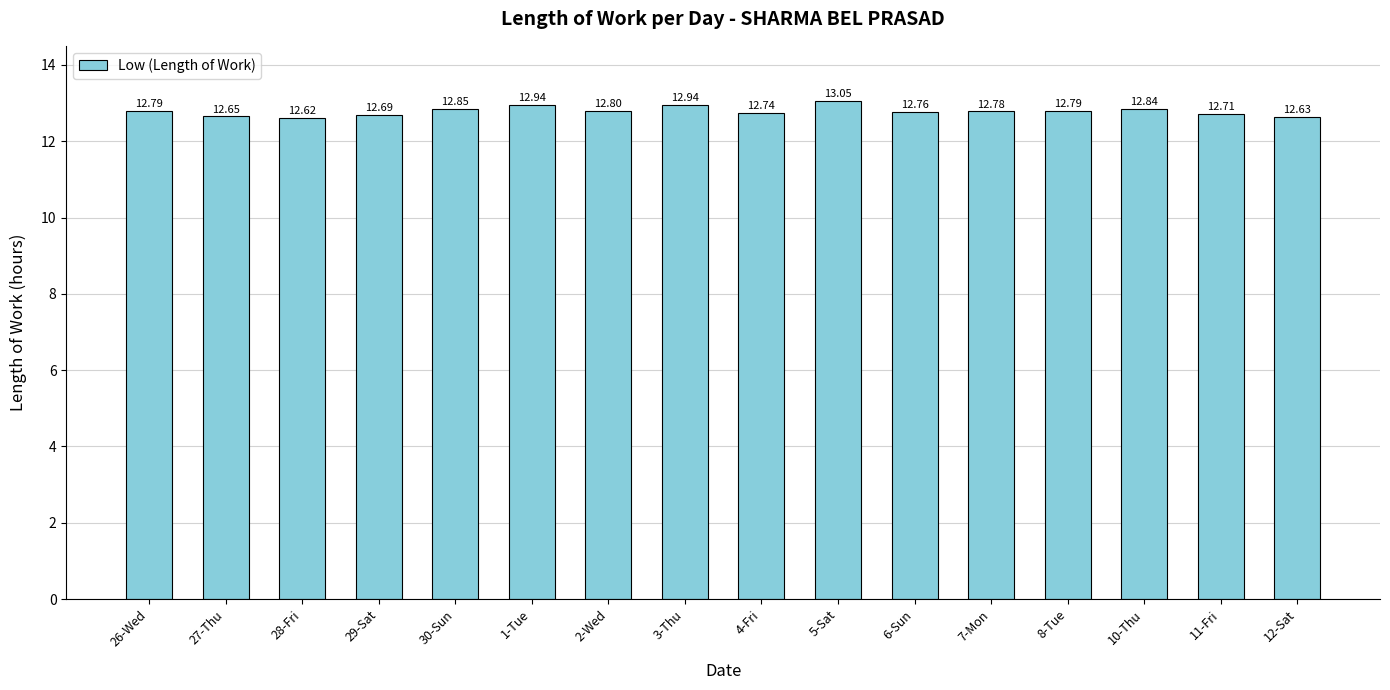

What is the difference between the maximum and second lowest values?

0.4